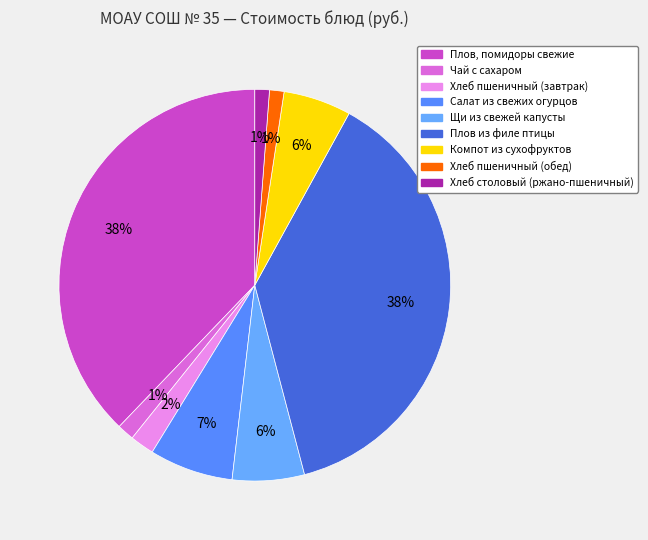

Do Хлеб пшеничный (завтрак) and Компот из сухофруктов together represent more than half of the pie?

No